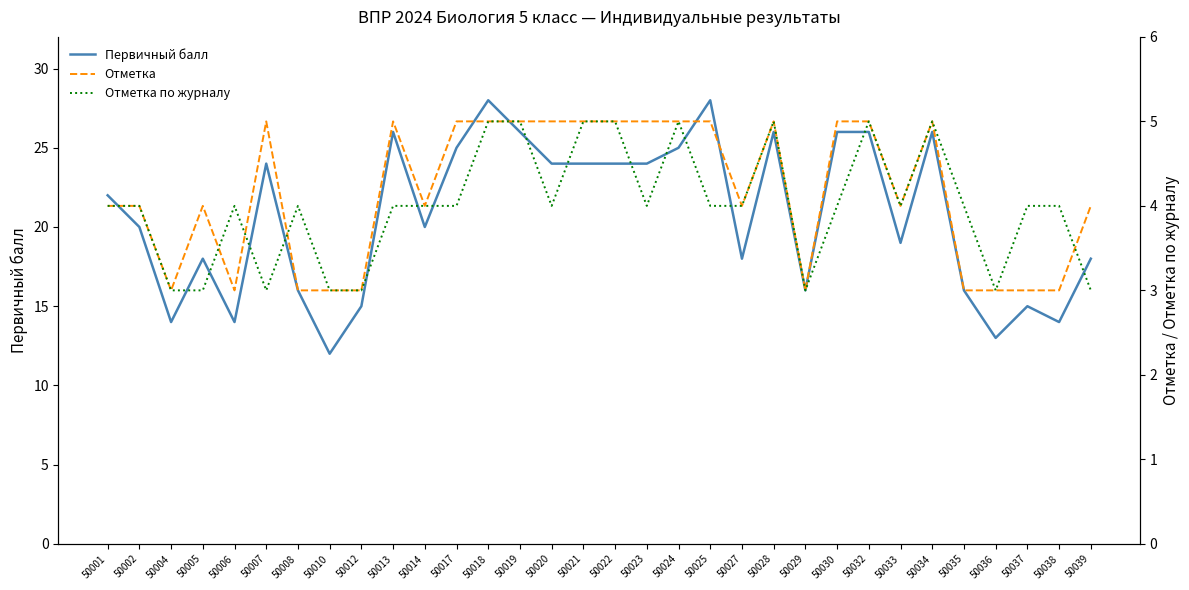

What is the value of the Первичный балл point at the 27th from the left?

26